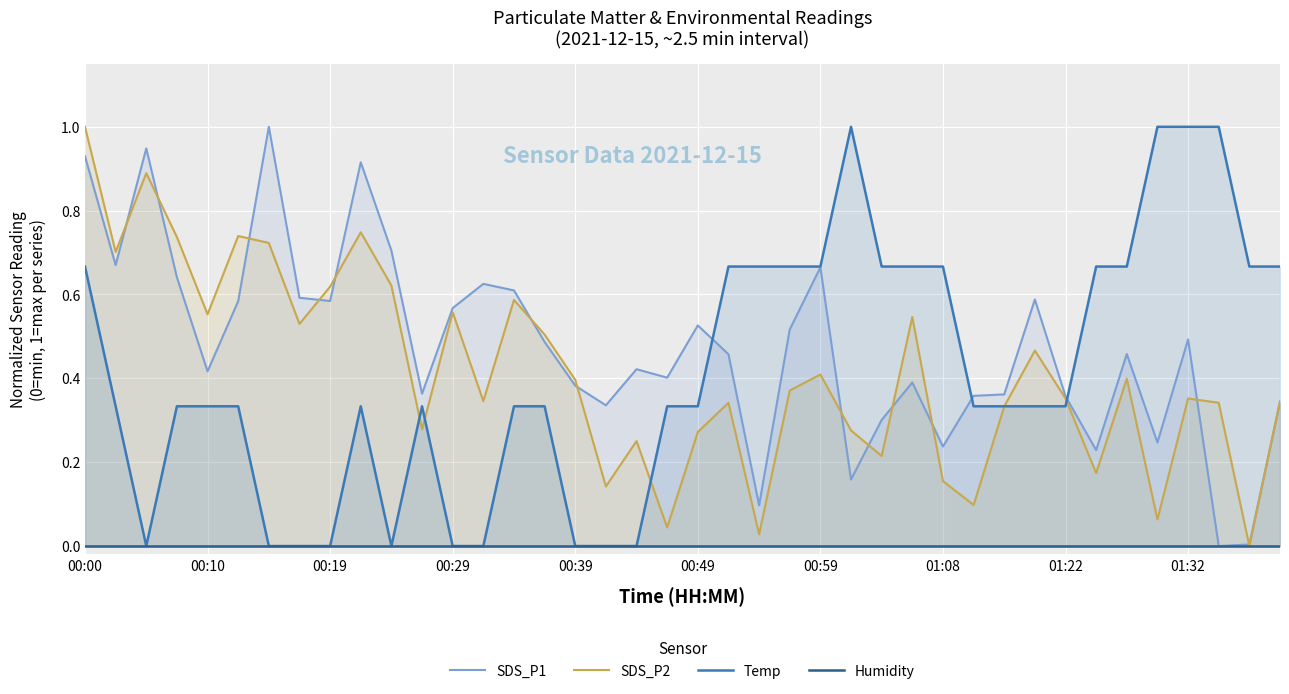

What is the maximum value for SDS_P2?

1.0